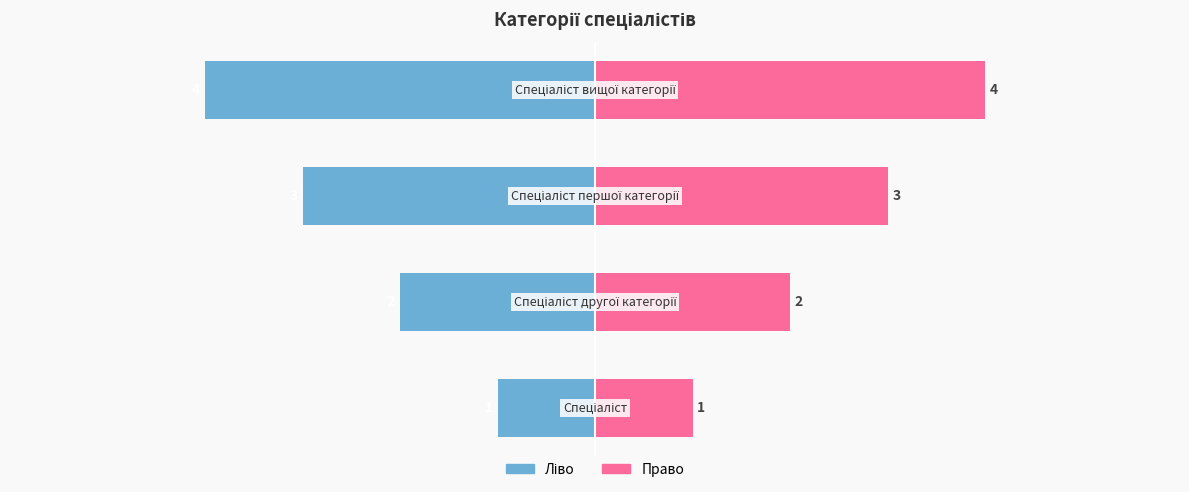

Reading left to right, list all the values displayed in this chart.

Ідентифікатор (ліво): 0=-1	1=-2	2=-3	3=-4
Ідентифікатор (право): 0=1	1=2	2=3	3=4